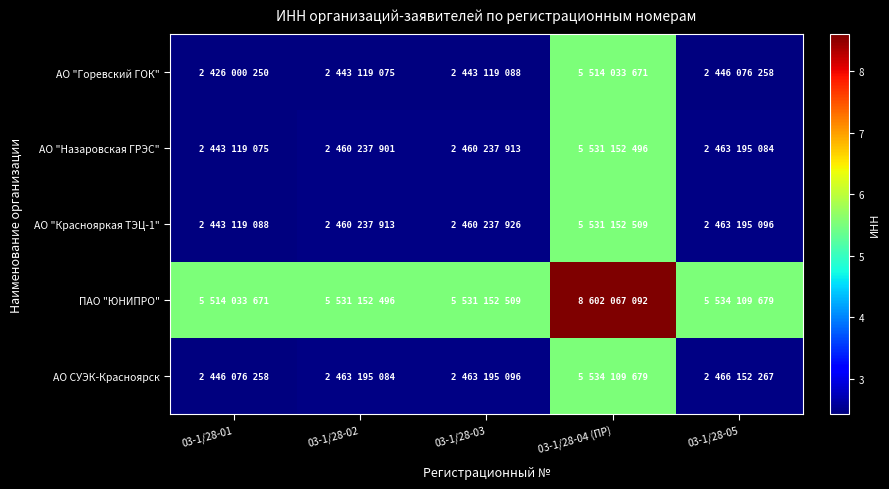

Which series has the largest total across all categories?

ПАО "ЮНИПРО"